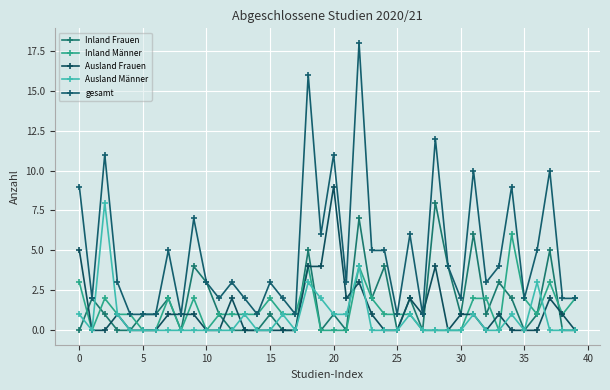

Does the chart display data point markers on the line(s)?

Yes